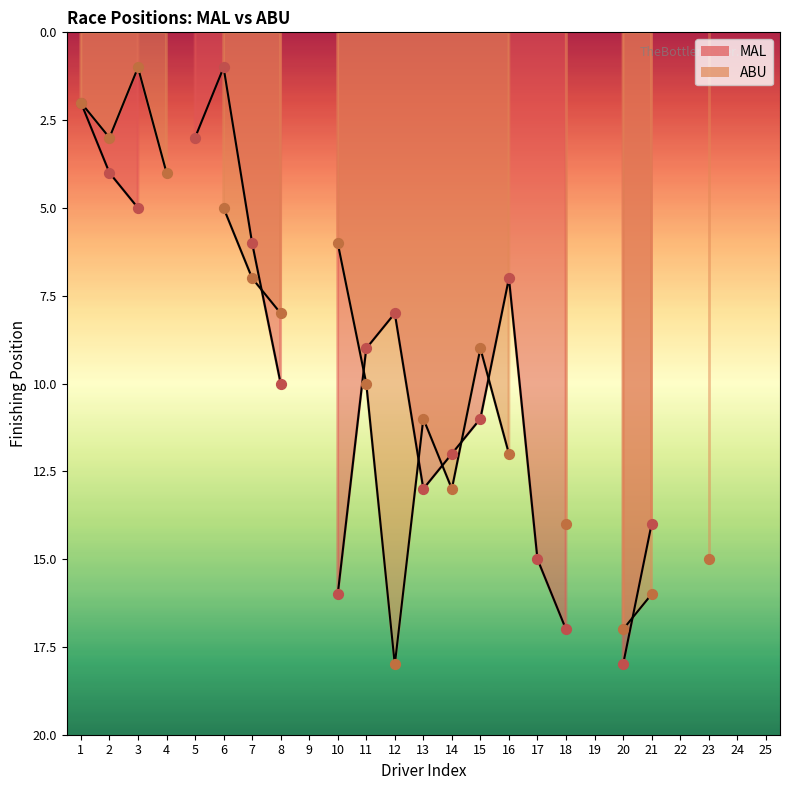

Which series reaches the minimum Y coordinate?

MAL